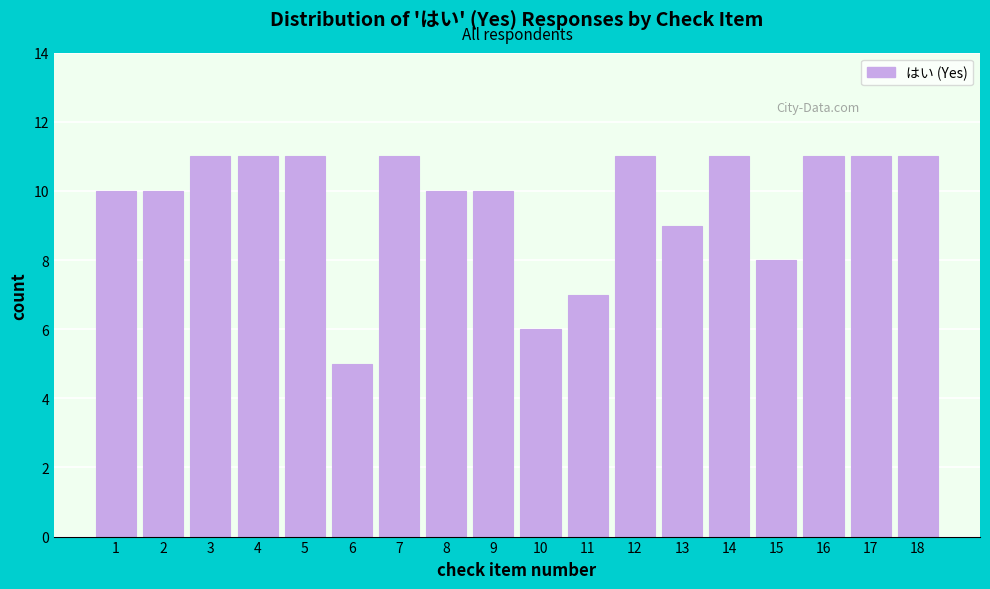

Reading left to right, extract all data points from this chart.

1=10	2=10	3=11	4=11	5=11	6=5	7=11	8=10	9=10	10=6	11=7	12=11	13=9	14=11	15=8	16=11	17=11	18=11